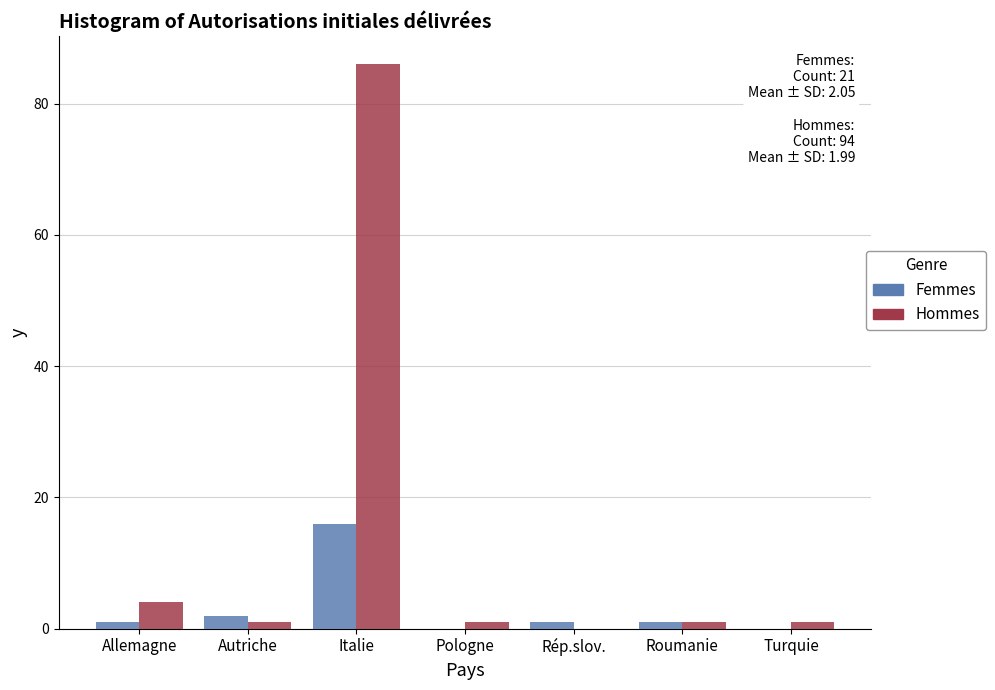

Reading left to right, list all the values displayed in this chart.

Femmes: Allemagne=1	Autriche=2	Italie=16	Pologne=0	Rép.slov.=1	Roumanie=1	Turquie=0
Hommes: Allemagne=4	Autriche=1	Italie=86	Pologne=1	Rép.slov.=0	Roumanie=1	Turquie=1